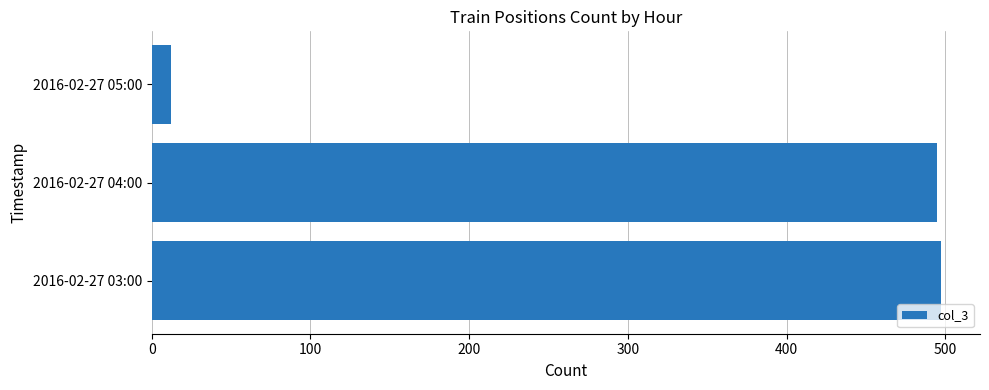

The chart shows a value of 497 at 2016-02-27 03:00. True or false?

True